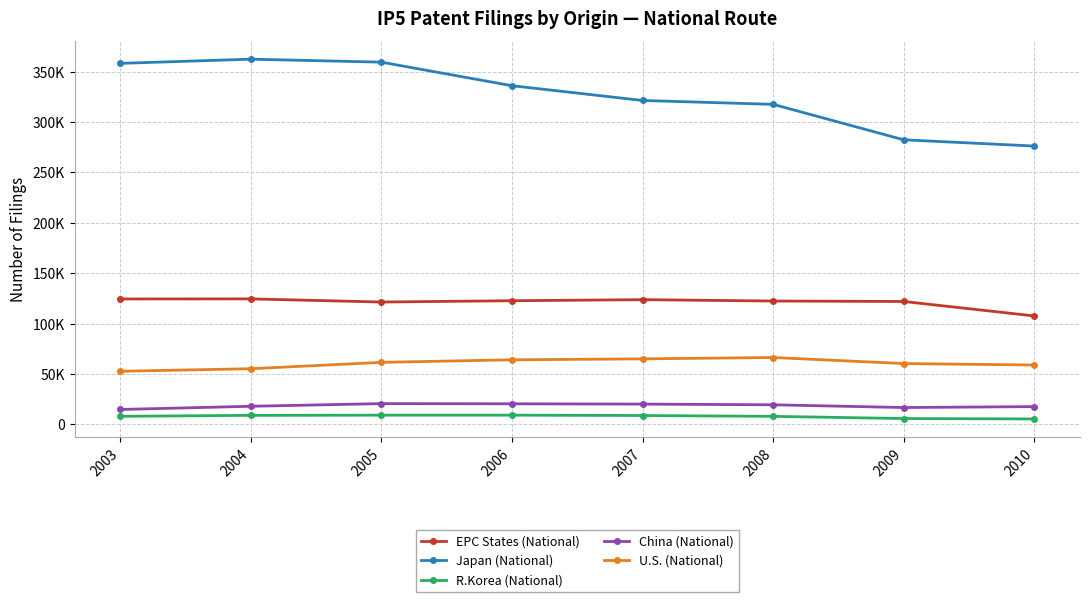

Does the chart have visible grid lines?

Yes